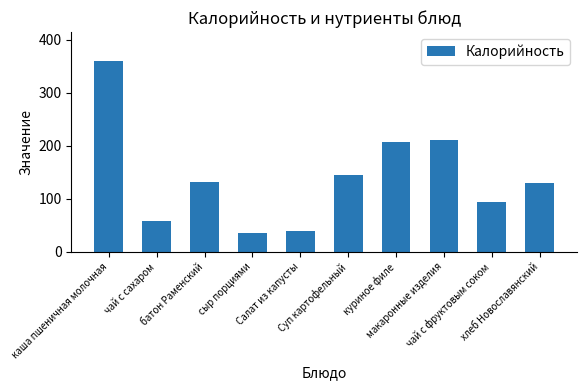

Are the bars horizontal?

No